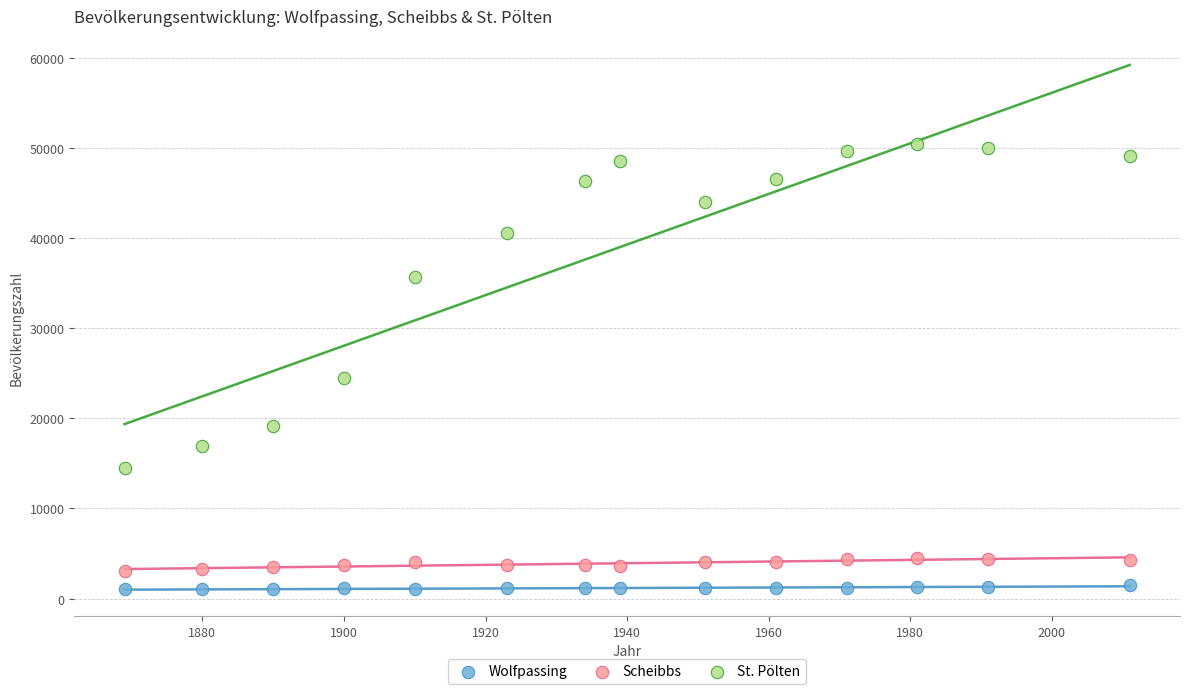

Across all data points, what is the range of Y values (max minus min)?

49405